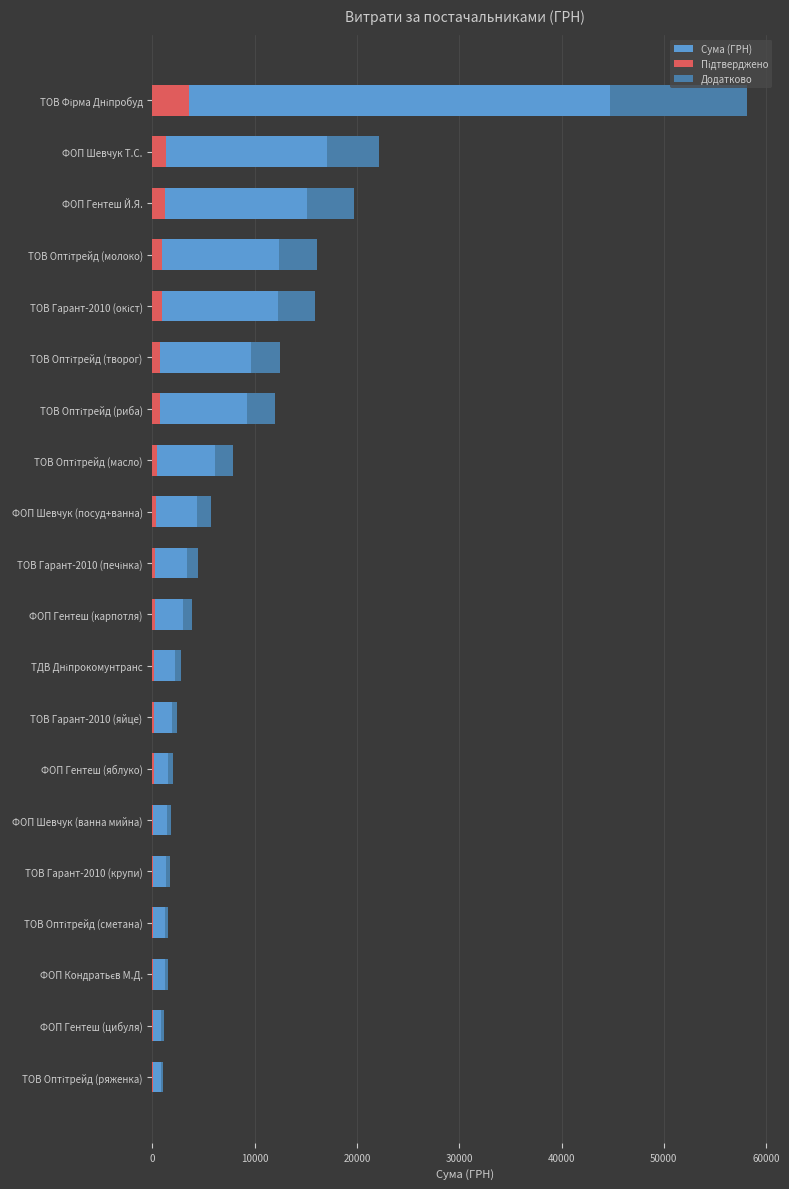

The Підтверджено series shows 125.9 at ФОП Гентеш (яблуко). True or false?

True